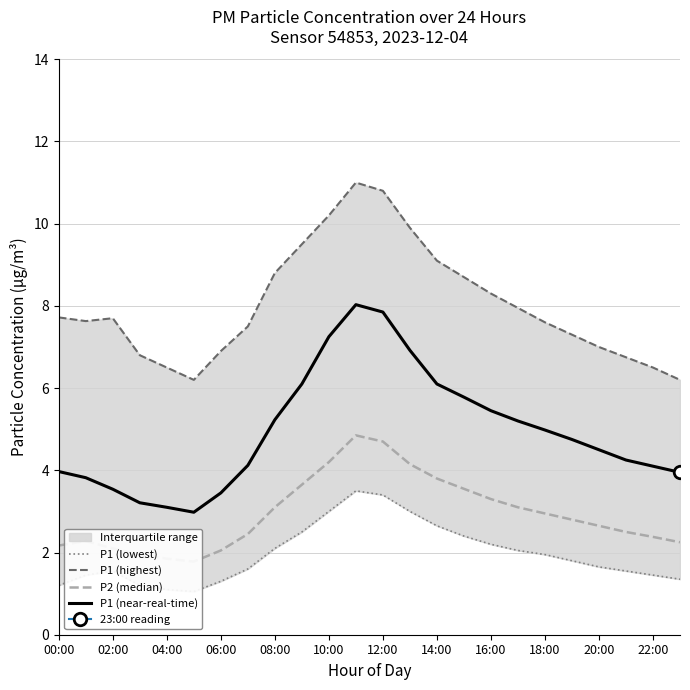

True or false: P1 (near-real-time) has a value of 3.3 at 14:00.

False